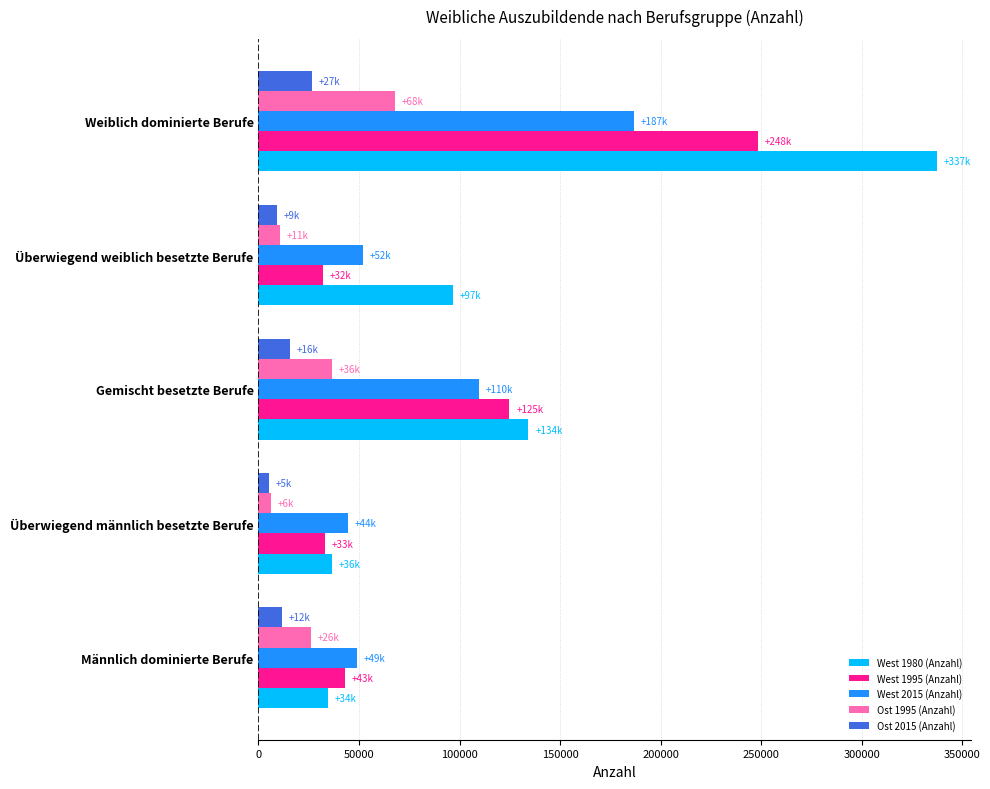

Where is Ost 2015 (Anzahl) nearest to the value 15867?

Gemischt besetzte Berufe